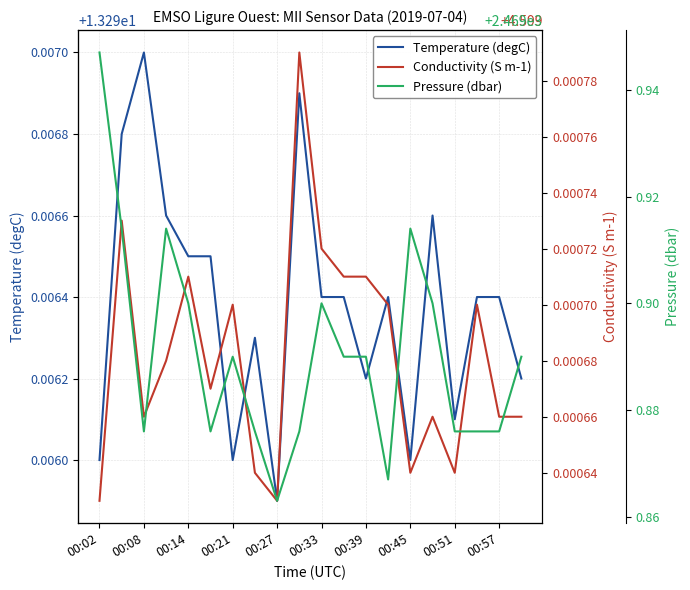

Which category has the lowest value in the Temperature (degC) series?

00:27